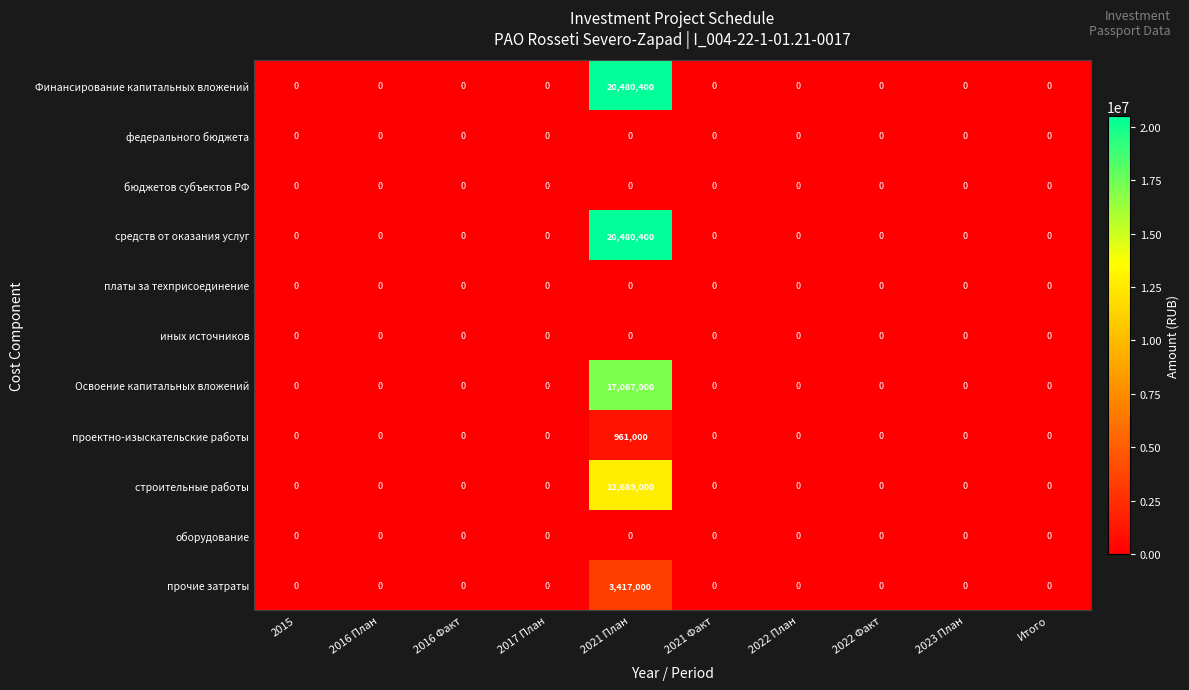

Is the value of Финансирование капитальных вложений at 2021 План greater than the value of федерального бюджета at 2016 Факт?

Yes